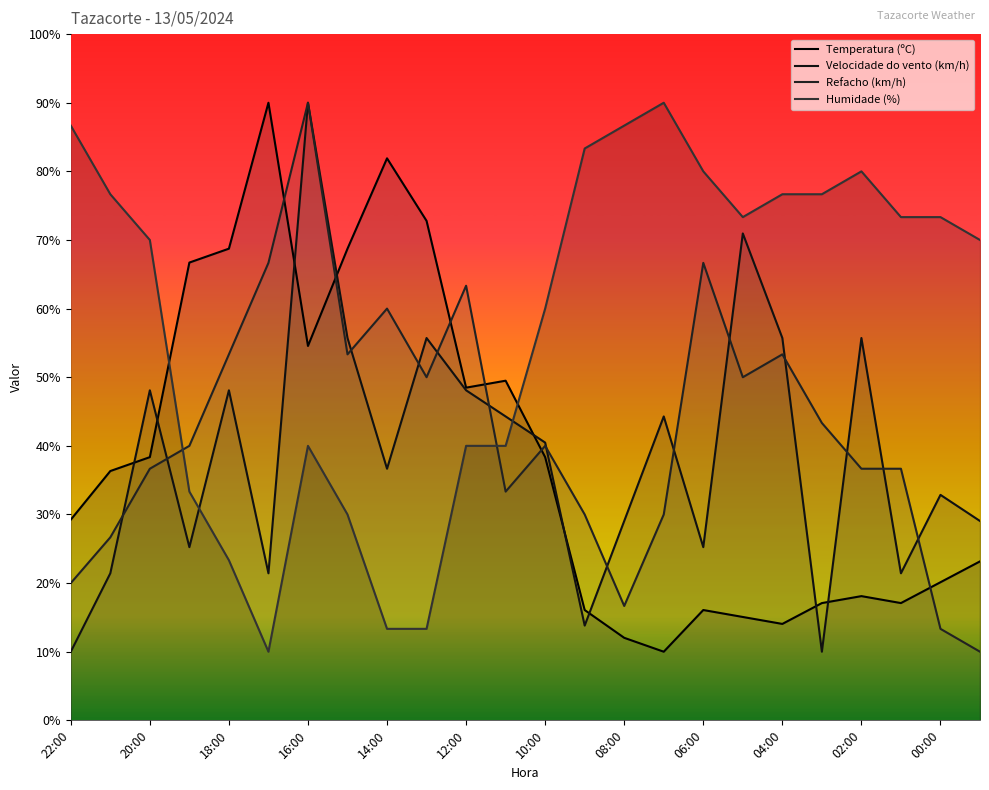

What position from the left is 00:00?

12